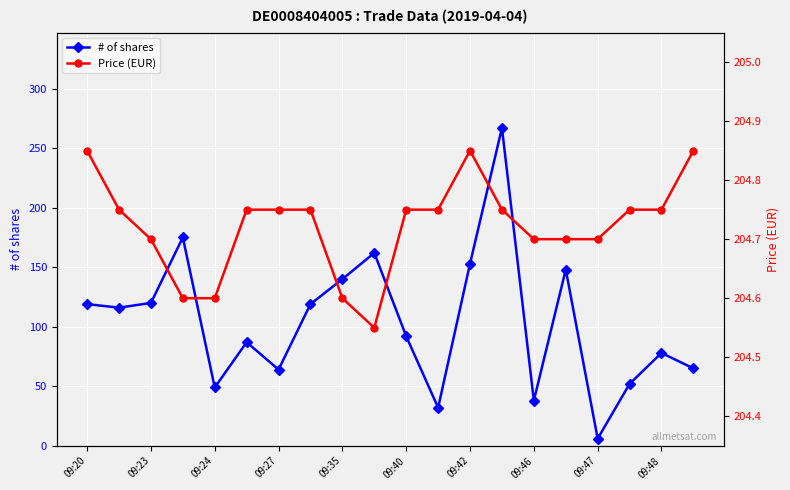

Which series has the largest total across all categories?

Price (EUR)